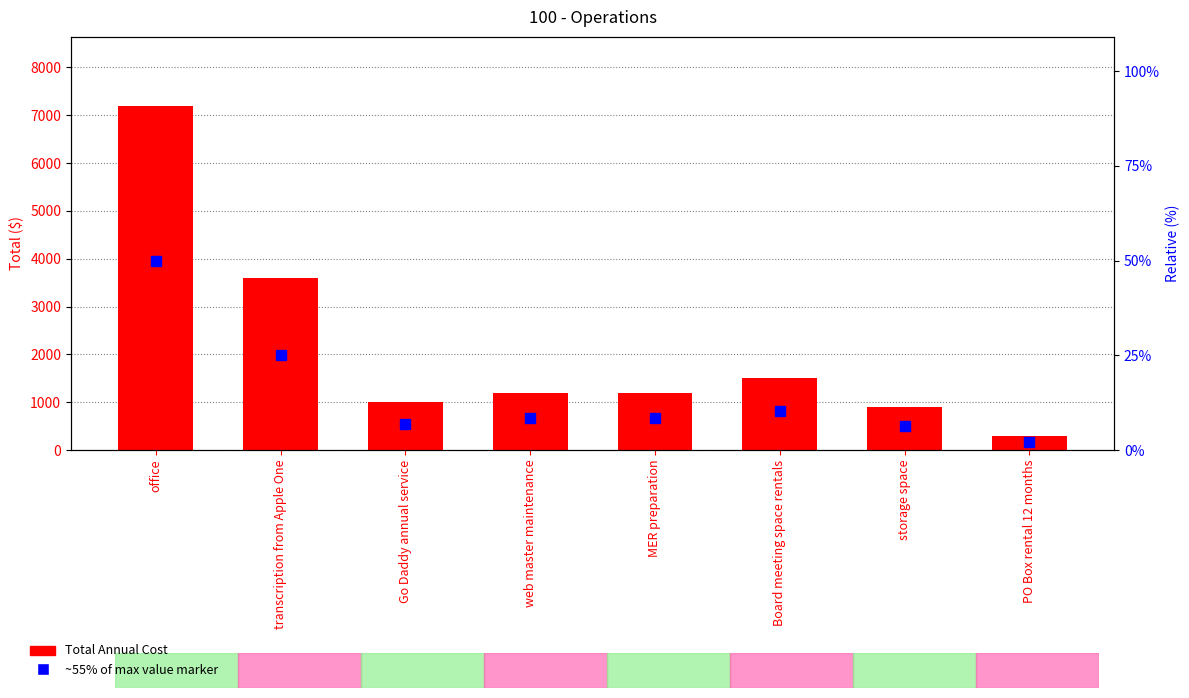

Reading left to right, transcribe all the data shown in this chart.

7200	3600	1000	1200	1200	1500	900	300